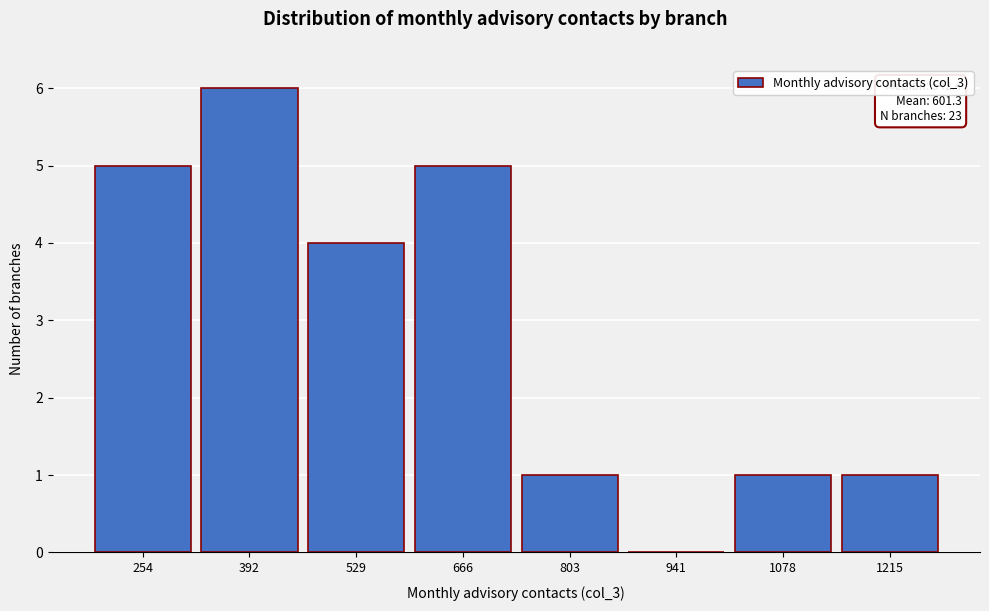

Reading right to left, transcribe all the data shown in this chart.

1215=1	1078=1	941=0	803=1	666=5	529=4	392=6	254=5